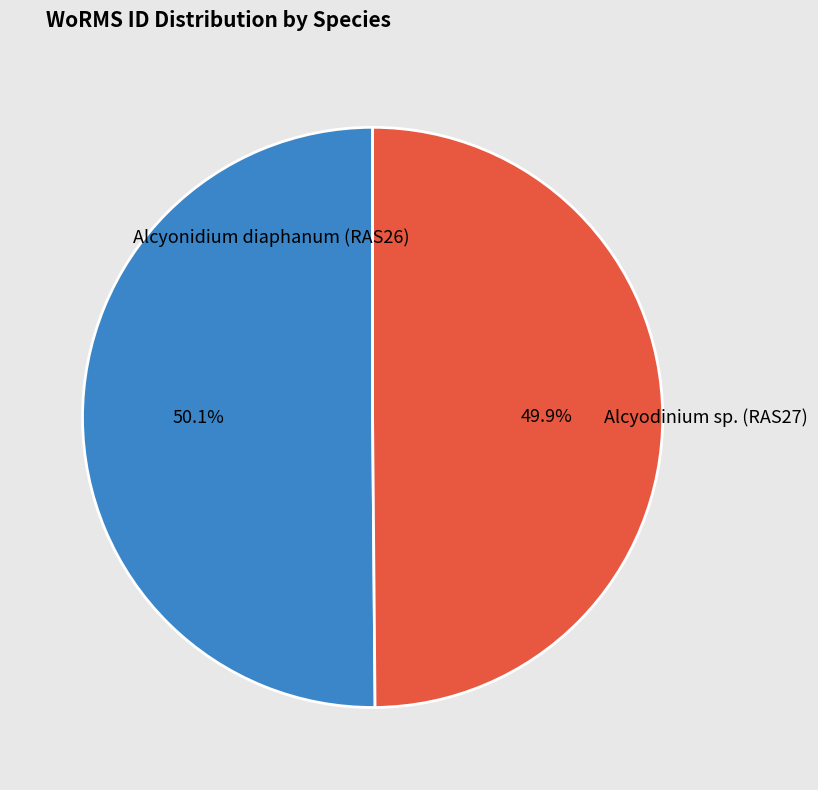

Is there any slice that represents more than half of the pie?

Yes